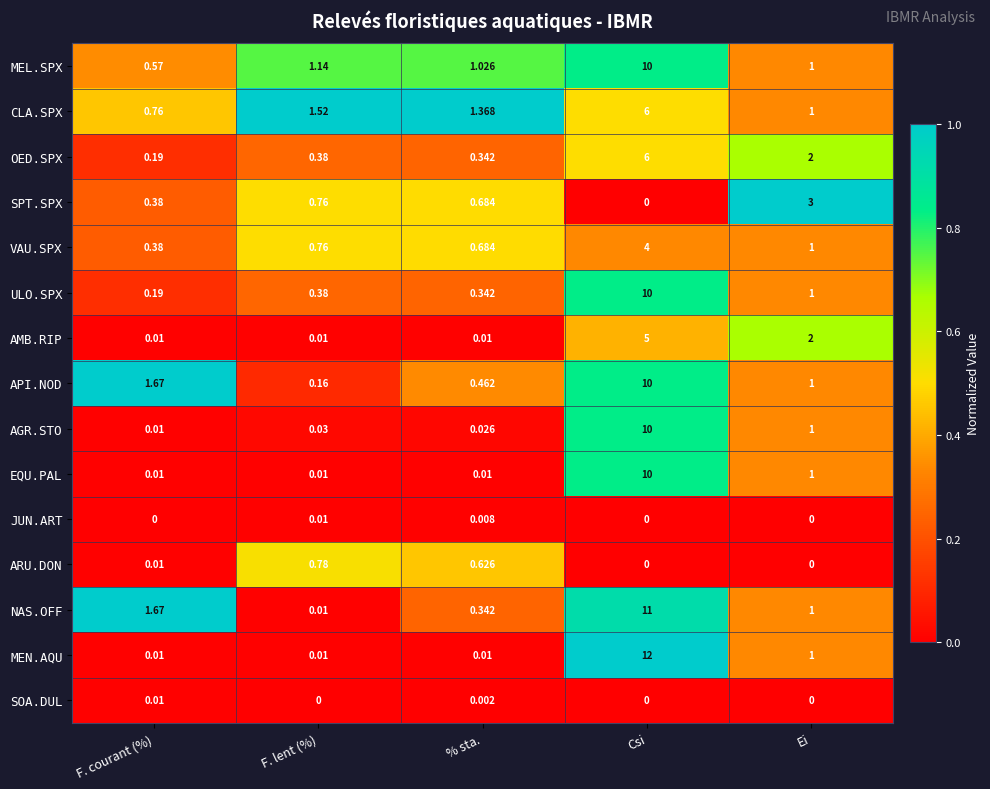

Between F. lent (%) and Ei, which series saw the biggest shift?

SPT.SPX